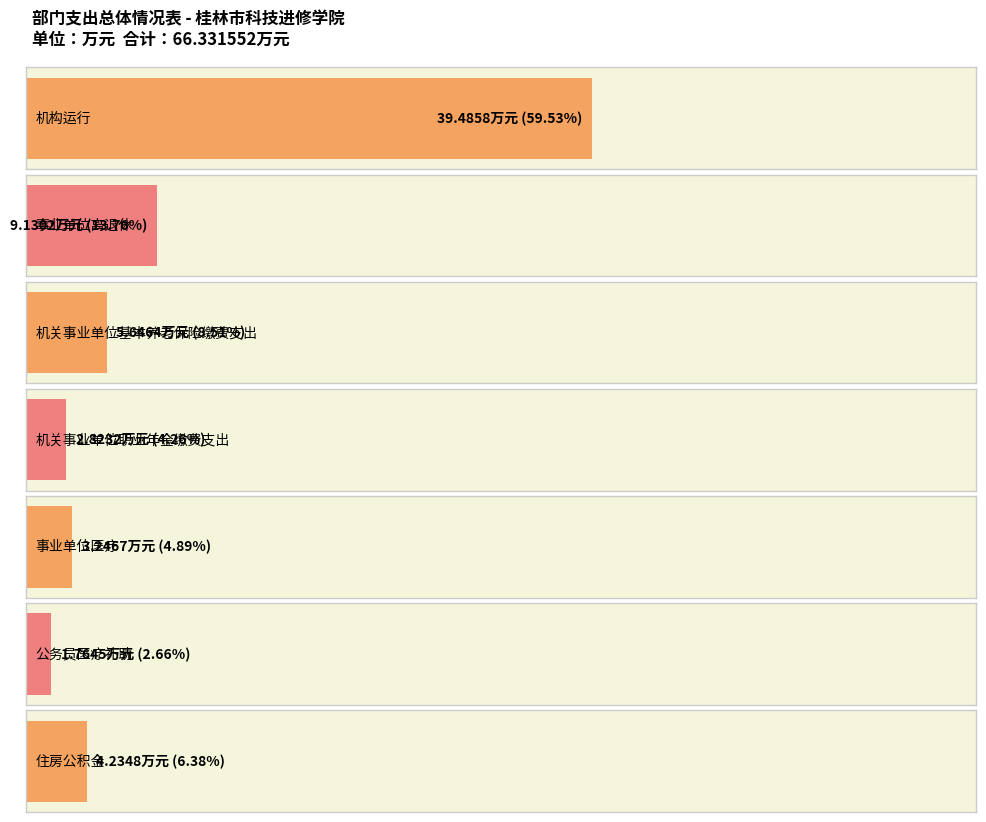

What is the label of the 1st bar from the right?

住房公积金